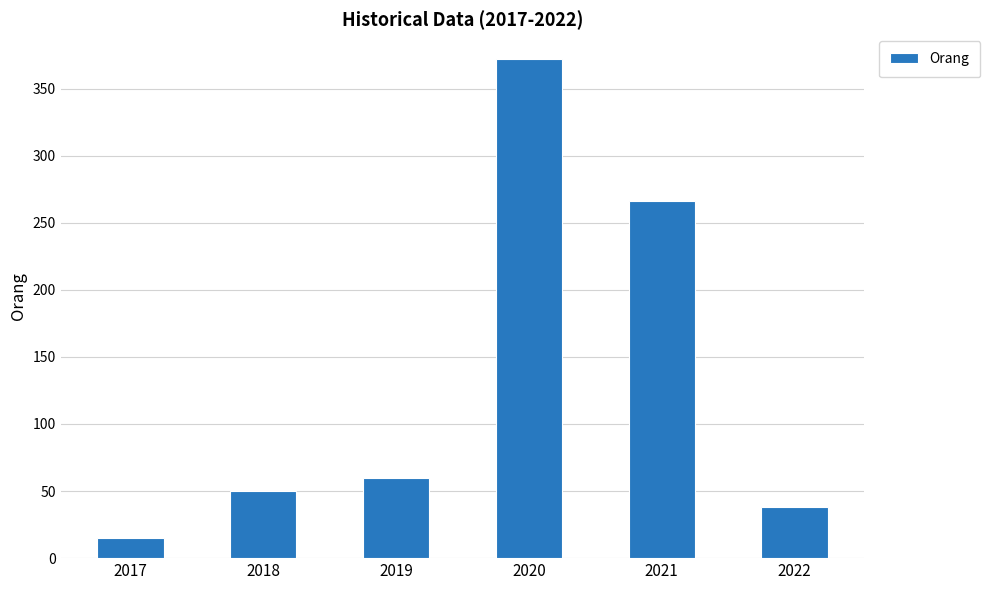

True or false: the data shows 3 at 2017.

False